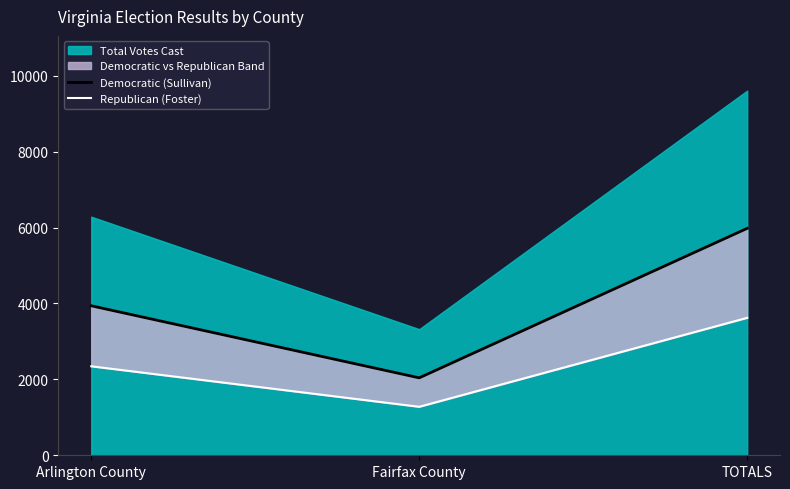

Which category has the highest value in the Democratic (Sullivan) series?

TOTALS